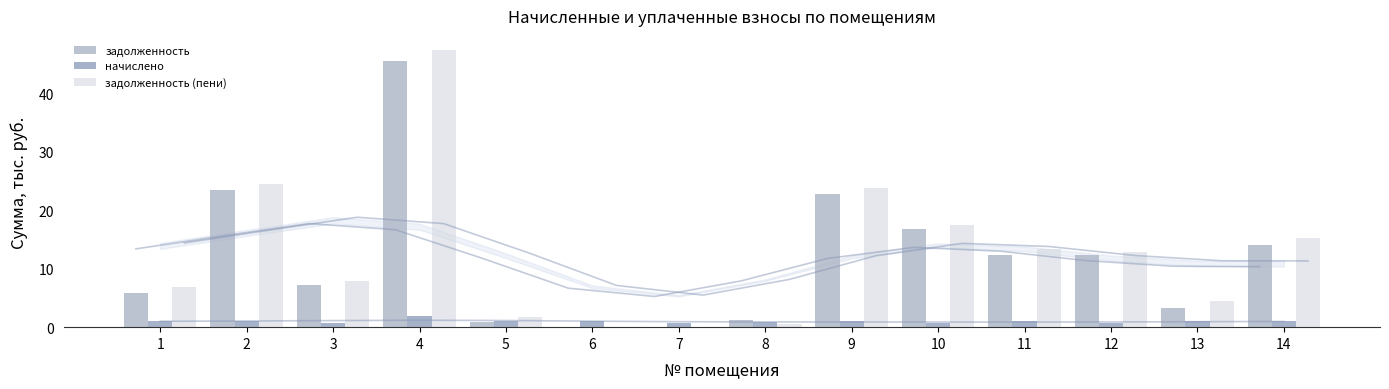

How many bars are there in total?

42